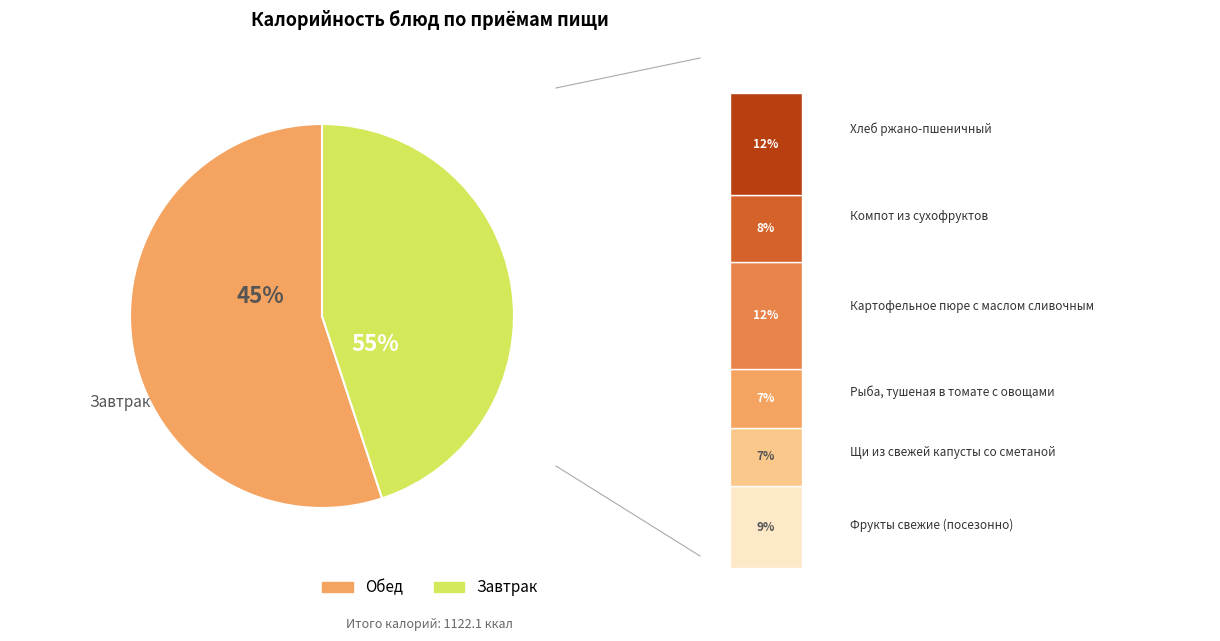

The Компот из сухофруктов slice represents 8% of the pie. True or false?

True